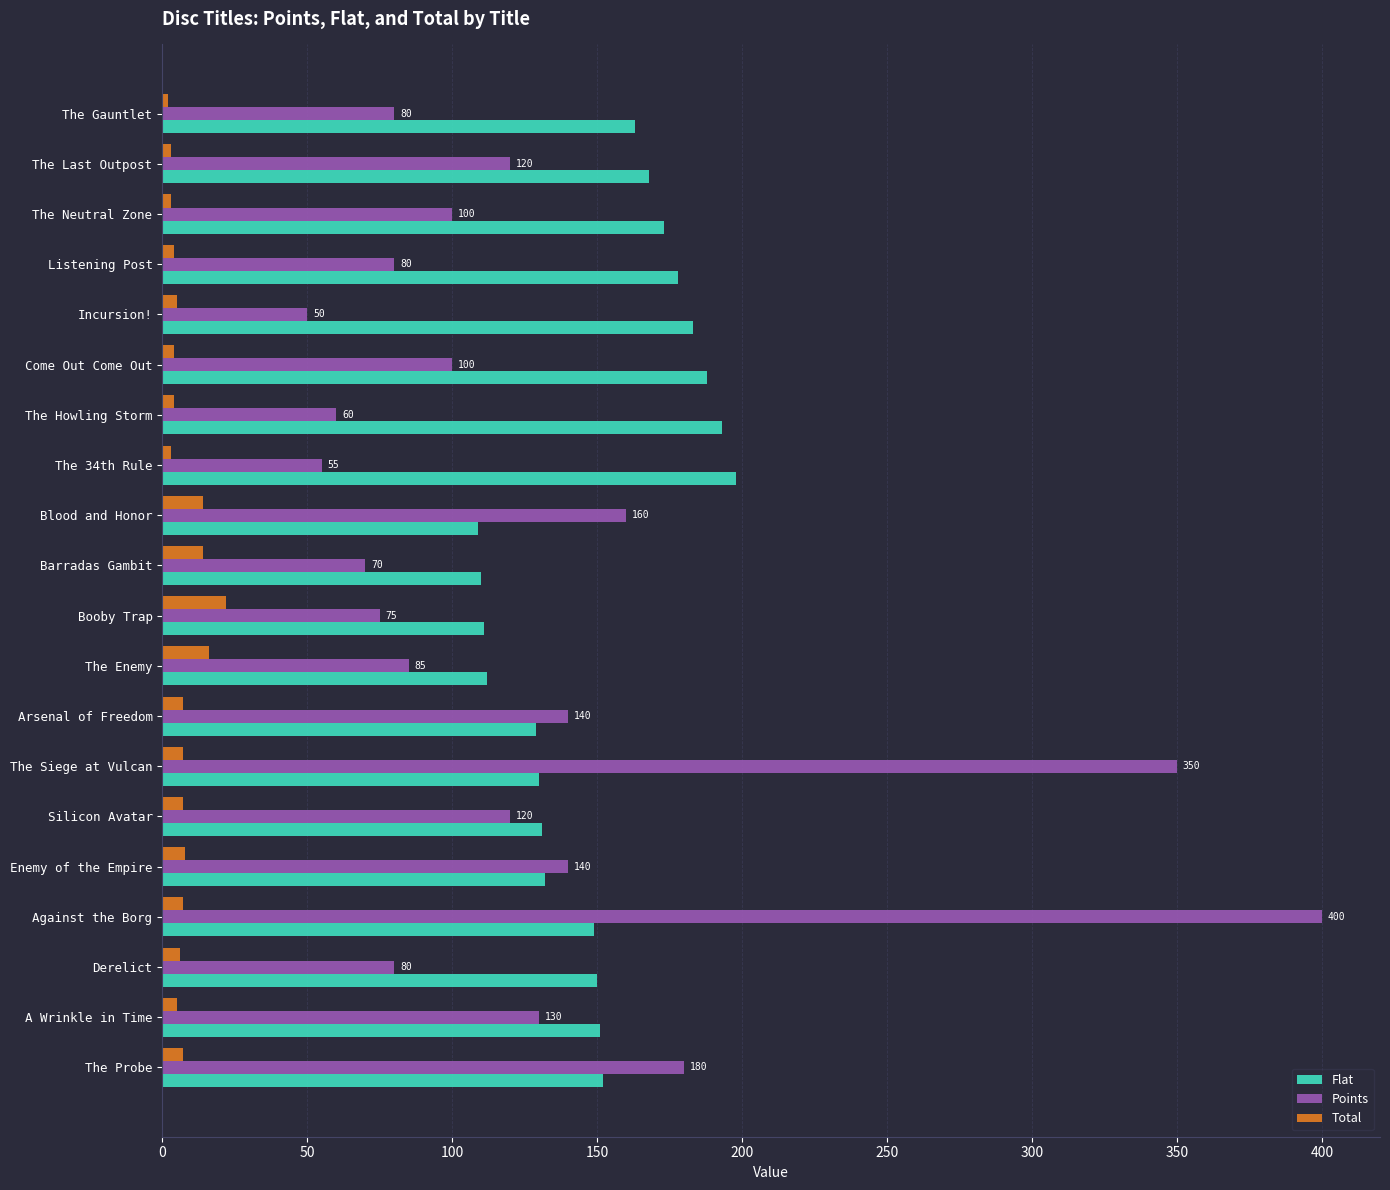

List the series in order of their overall mean, lowest first.

Total, Points, Flat